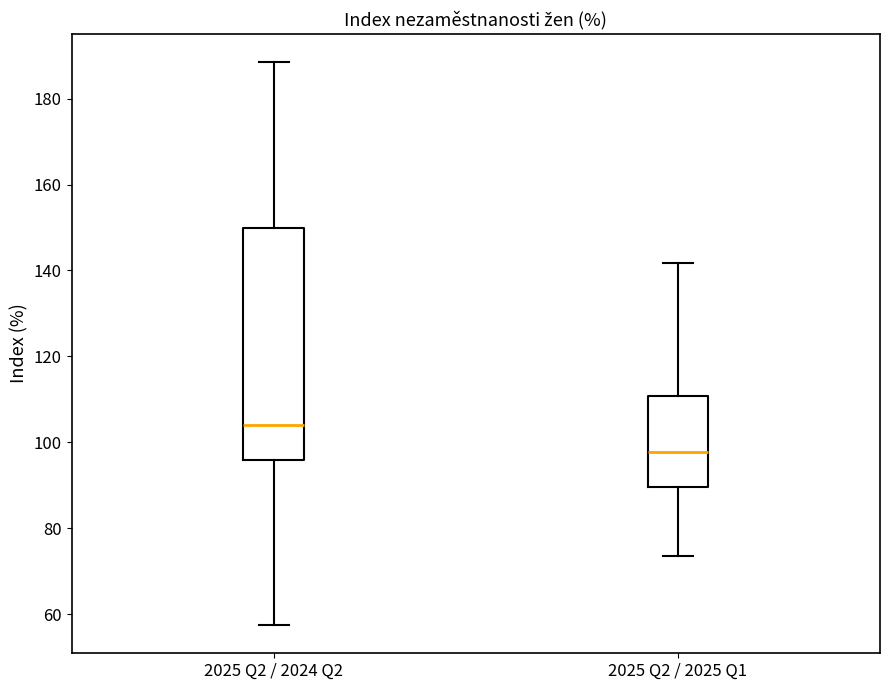

Reading left to right, transcribe this box plot: for each box, give where its median line is, the range the box spans, and where its two whiskers end, as read against the y-axis. The values are not printed on the chart, so give them approximately, as read against the axis.

2025 Q2 / 2024 Q2: median 104, box 96 to 150, whiskers 58 to 188
2025 Q2 / 2025 Q1: median 98, box 90 to 110, whiskers 74 to 142